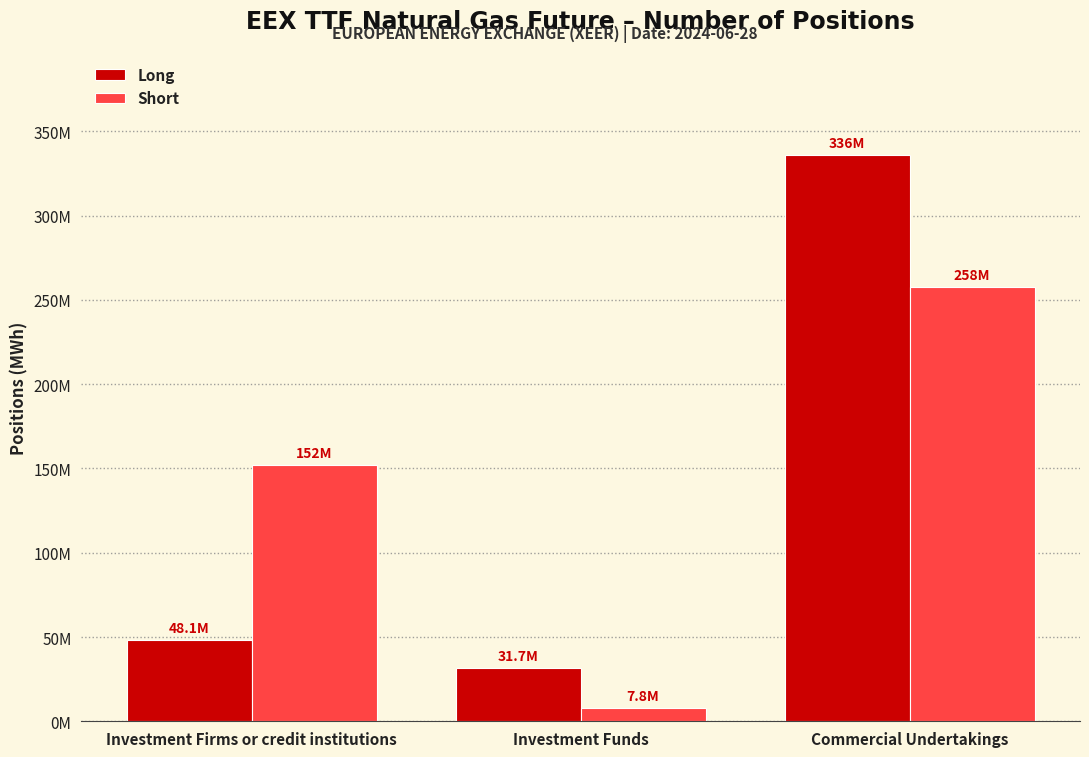

At which label does Long reach its peak?

Commercial Undertakings